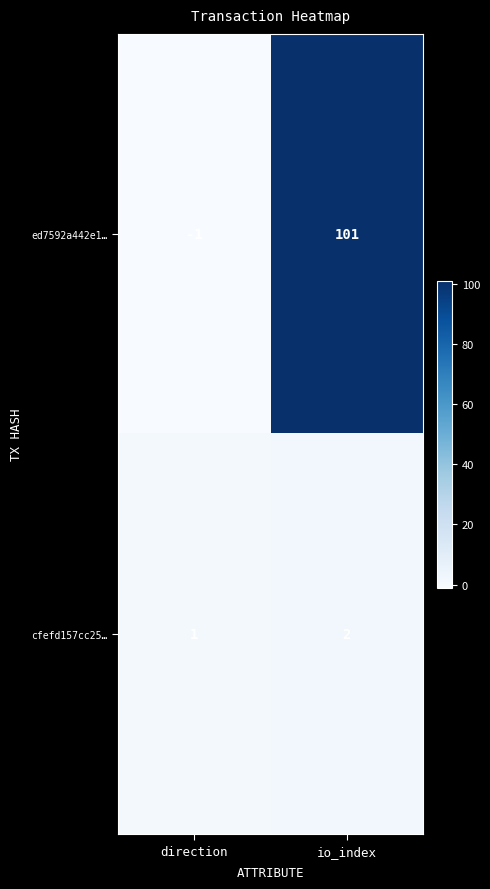

What is the sum of all ed7592a442e1… values?

100